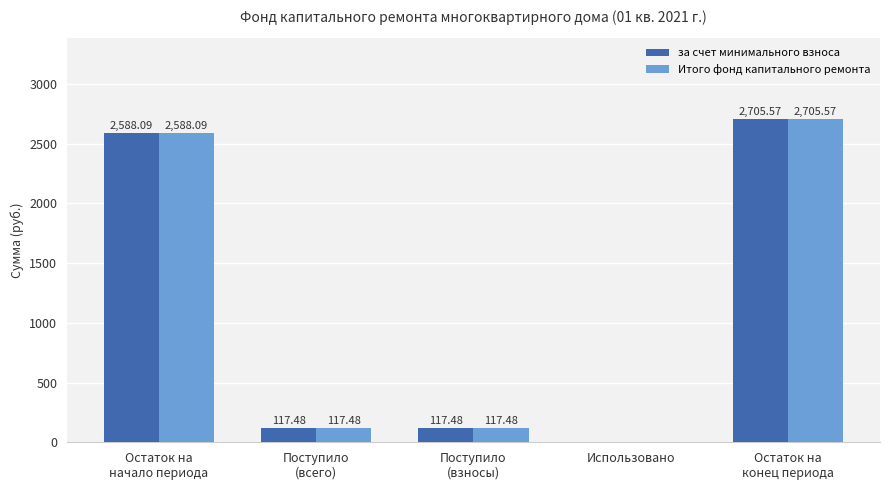

At which label does Итого фонд капитального ремонта reach its peak?

Остаток на
конец периода